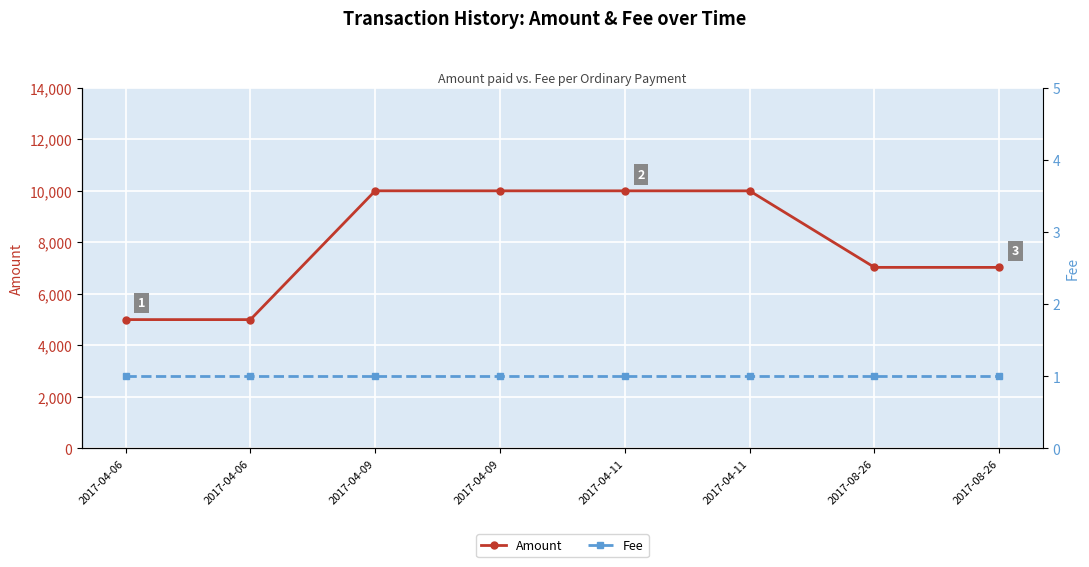

Rank the series by their maximum value, from lowest to highest.

Fee, Amount